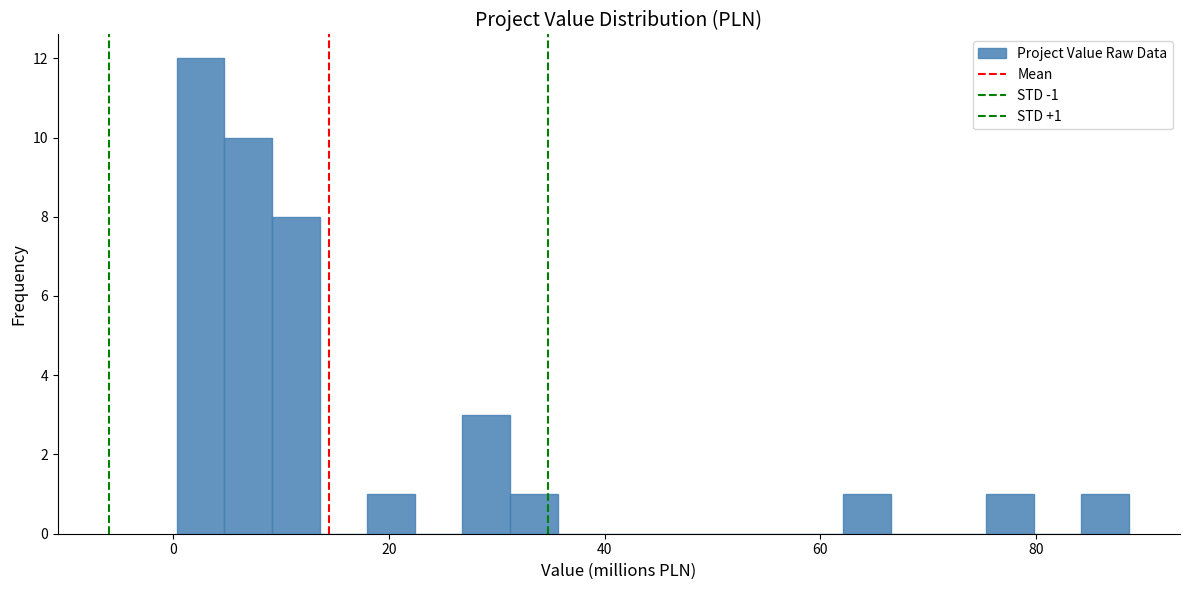

Read against the x-axis, roughly where is the centre of the tallest bar?

2